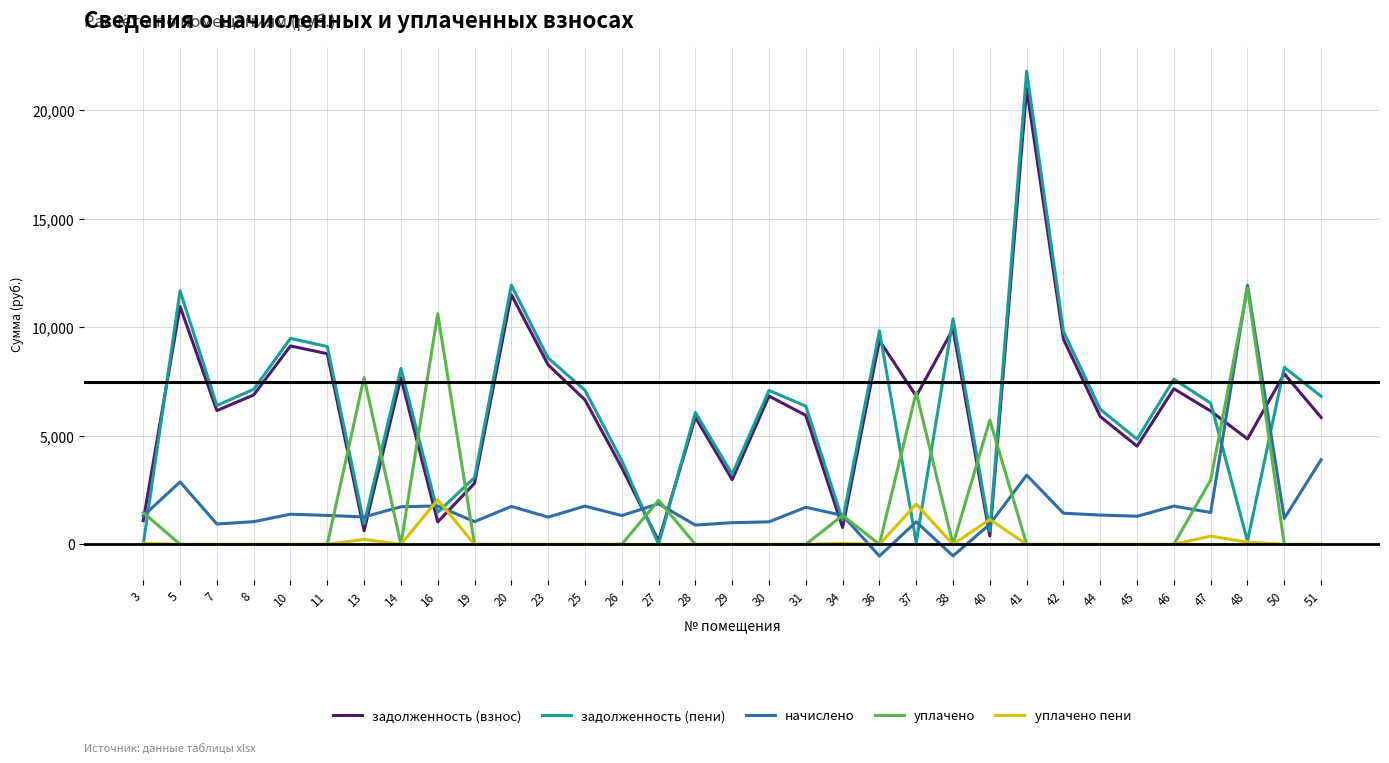

How many categories are shown in the chart?

33